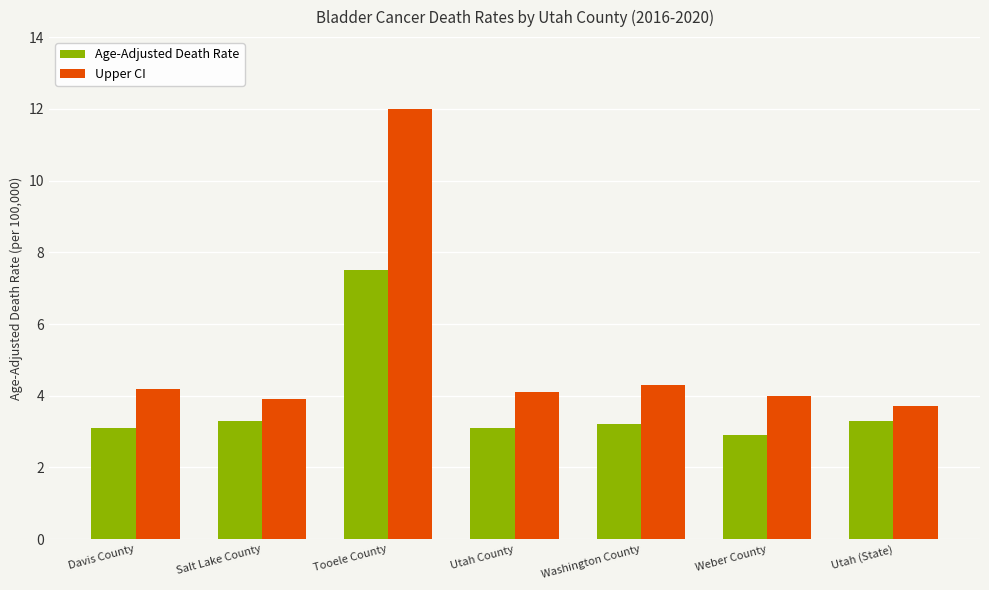

How many groups of bars are there?

7